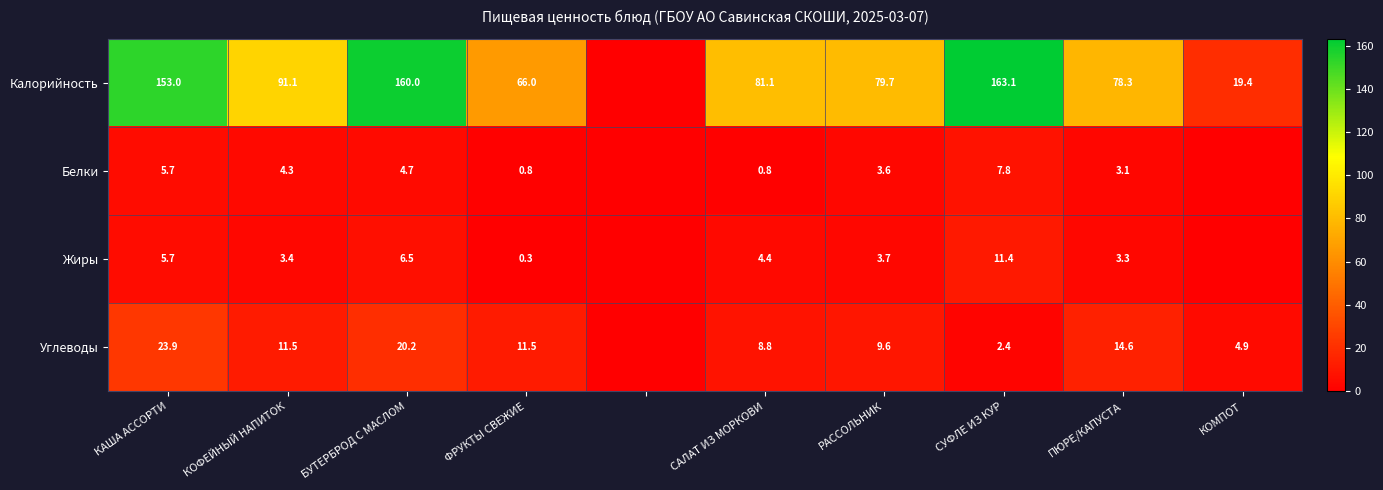

What is the difference between the highest and lowest values at ПЮРЕ/КАПУСТА?

75.2